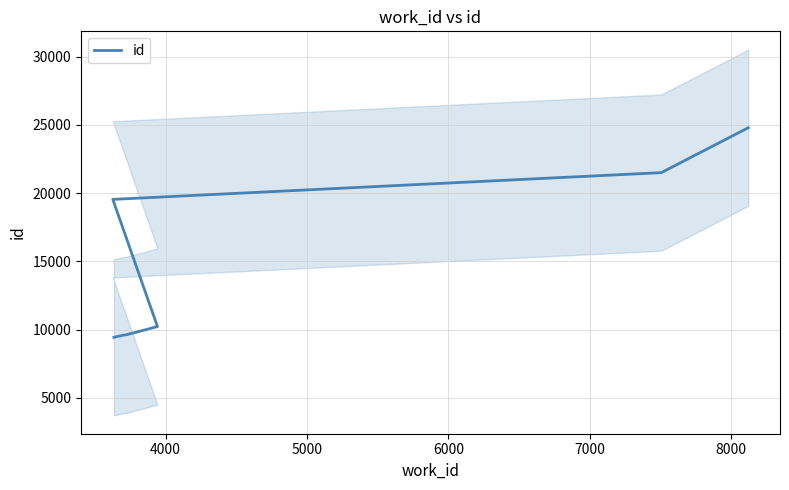

Reading left to right, list all the values displayed in this chart.

9433	9540	9546	9589	9615	10188	10220	19545	21505	24796